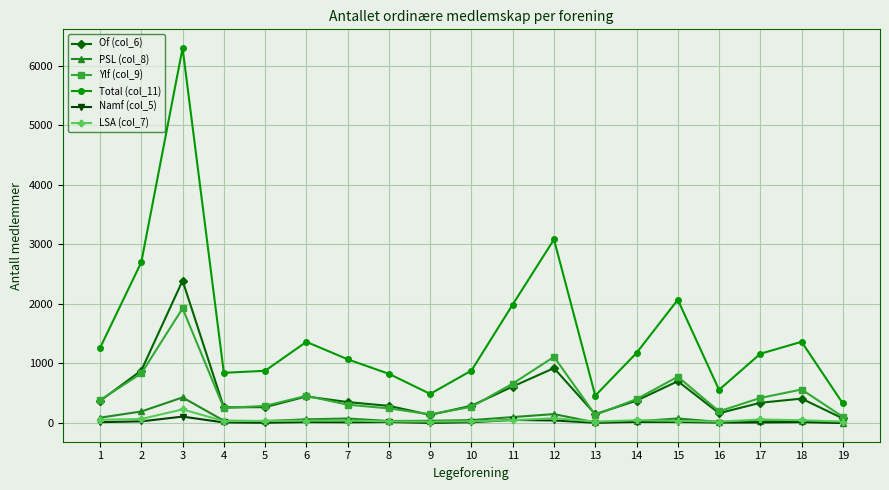

What is the lowest value of the Ylf (col_9) series?

105